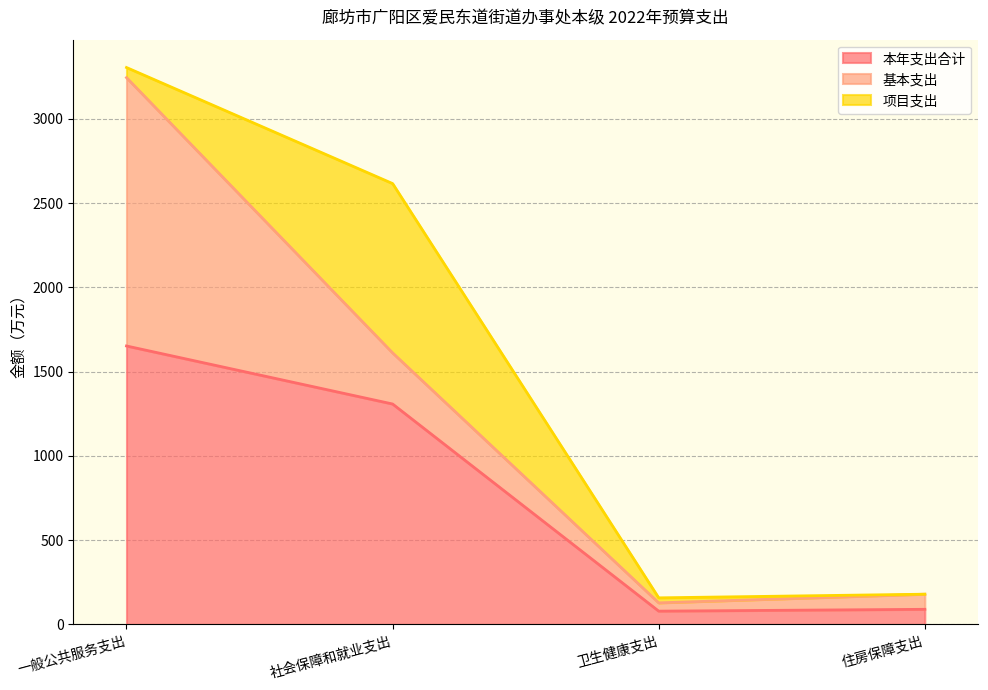

Is the value of 本年支出合计 at 住房保障支出 greater than the value of 项目支出 at 住房保障支出?

Yes